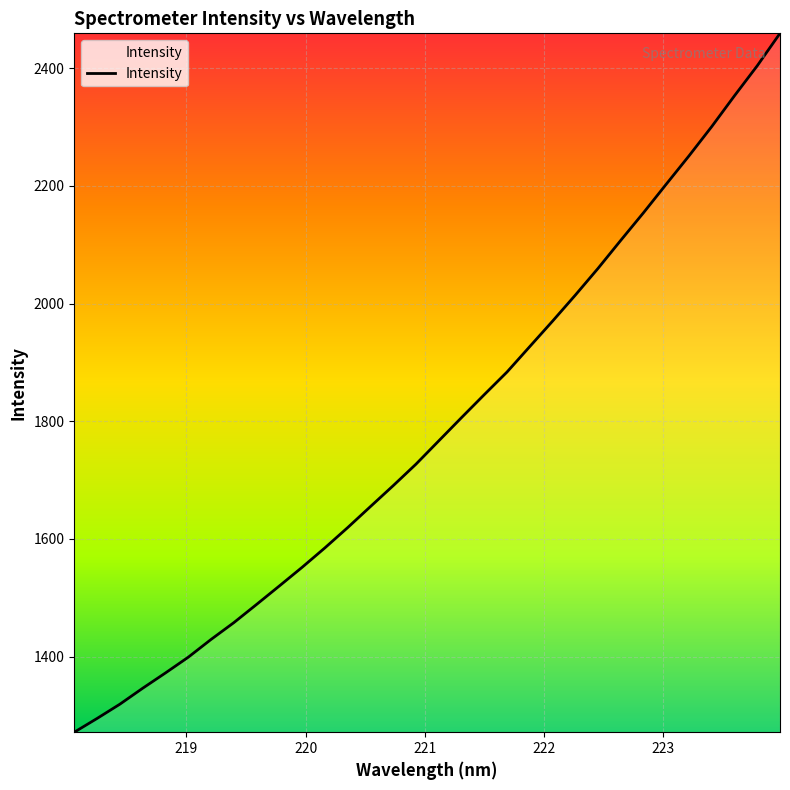

What is the greatest value displayed?

2459.5